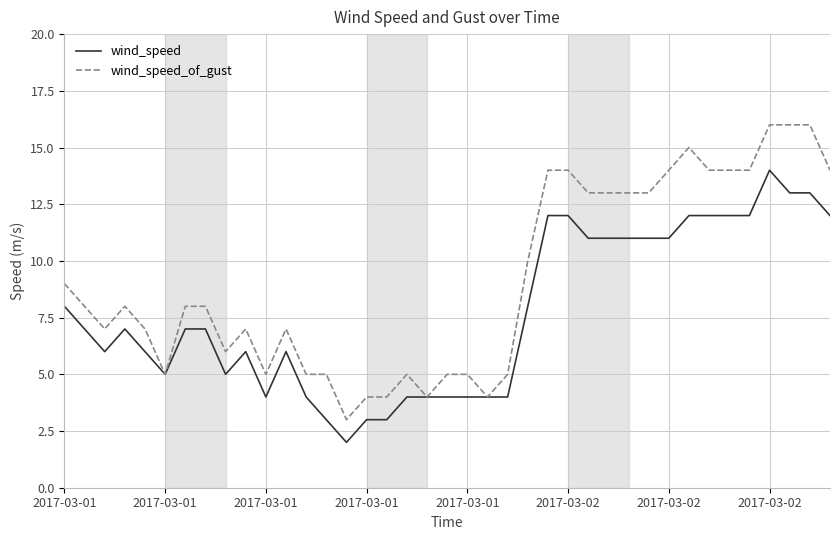

List the series in order of their overall mean, lowest first.

wind_speed, wind_speed_of_gust